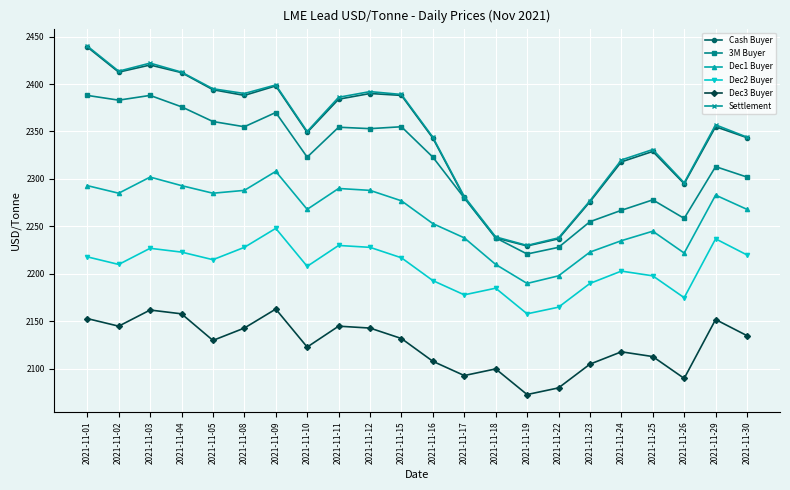

What is the difference between the maximum and minimum values in the Settlement series?

210.0